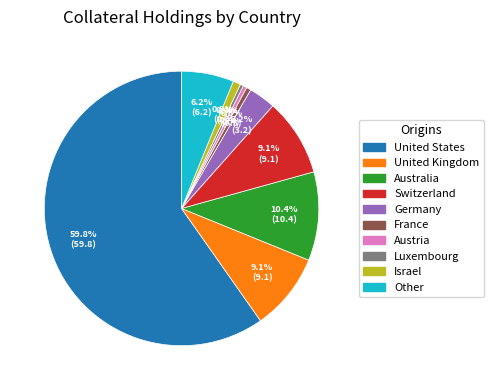

Which has a higher value, United States or Other?

United States